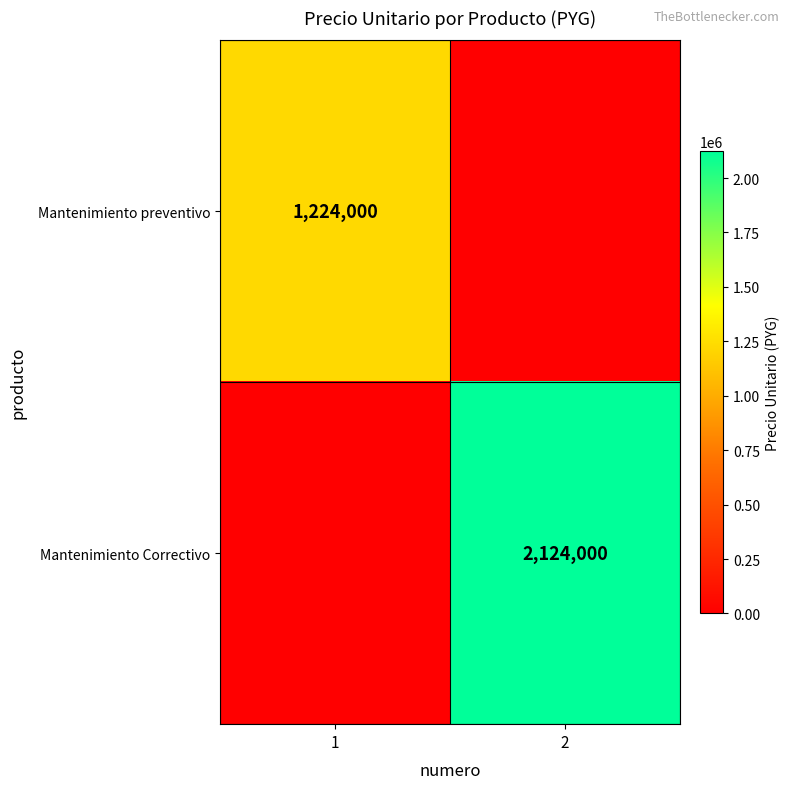

What is the difference between the highest and lowest values at 1?

1224000